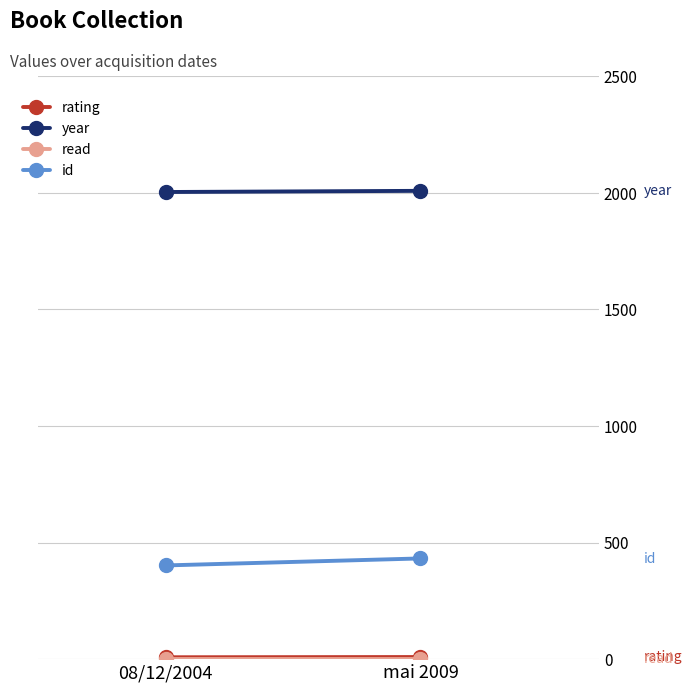

Reading left to right, list all the values displayed in this chart.

rating: 8	9
year: 2004	2009
read: 1	1
id: 402	432